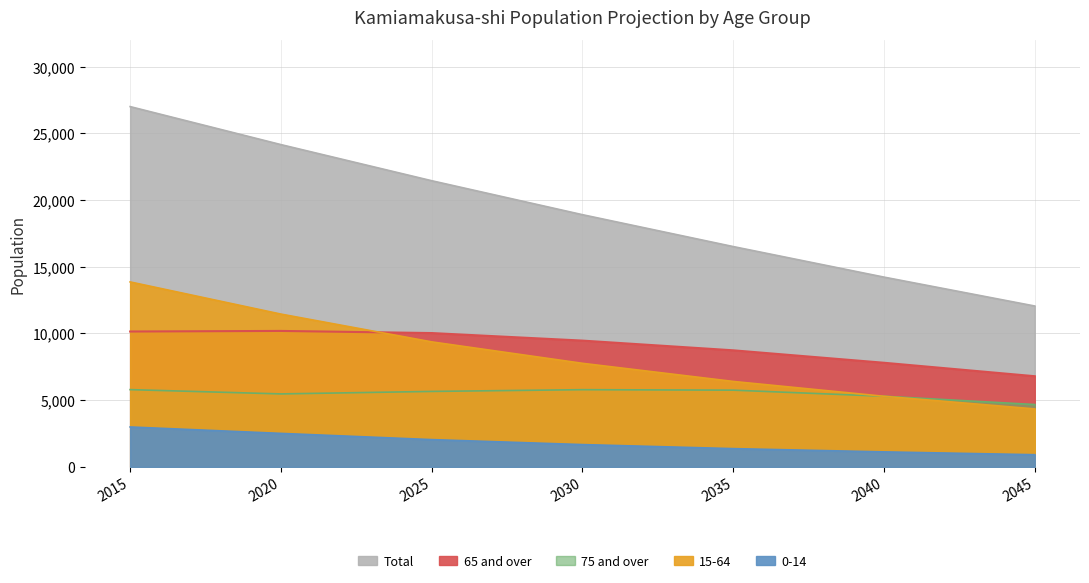

The value of 15-64 at 2040 is 5294. True or false?

True